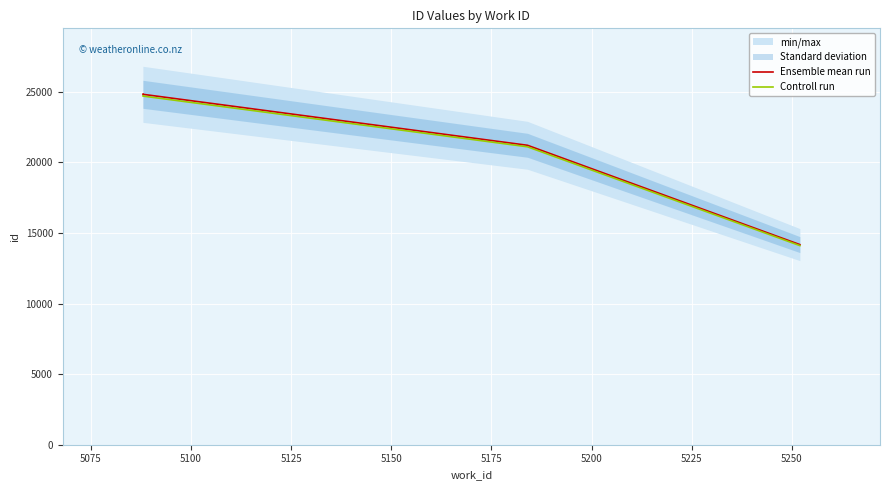

Which series has the largest total across all categories?

Ensemble mean run